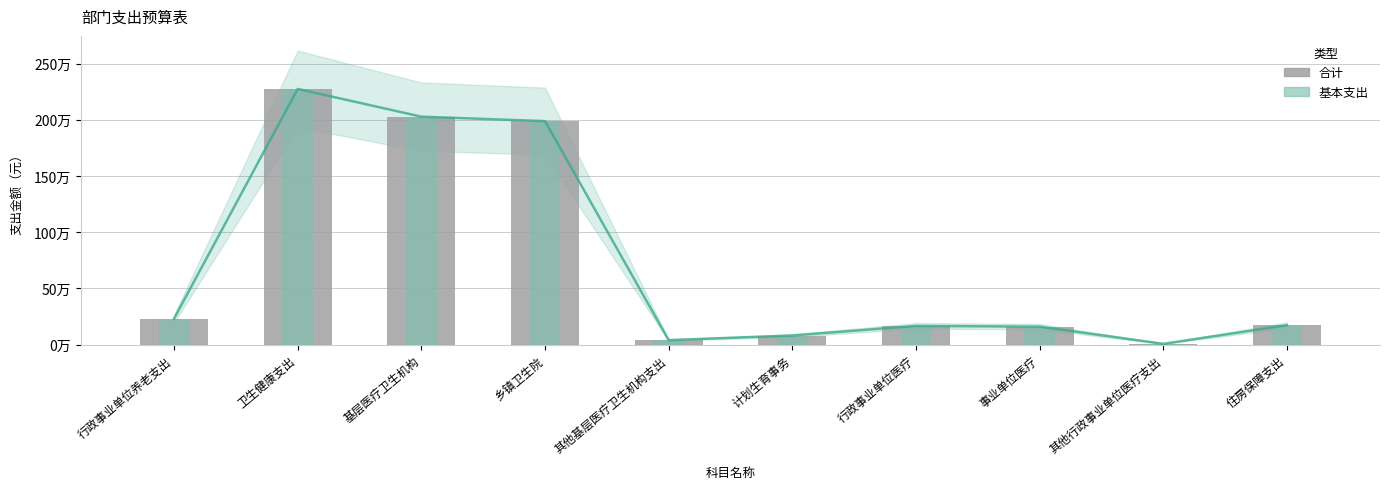

What is the label of the 7th bar from the right?

乡镇卫生院